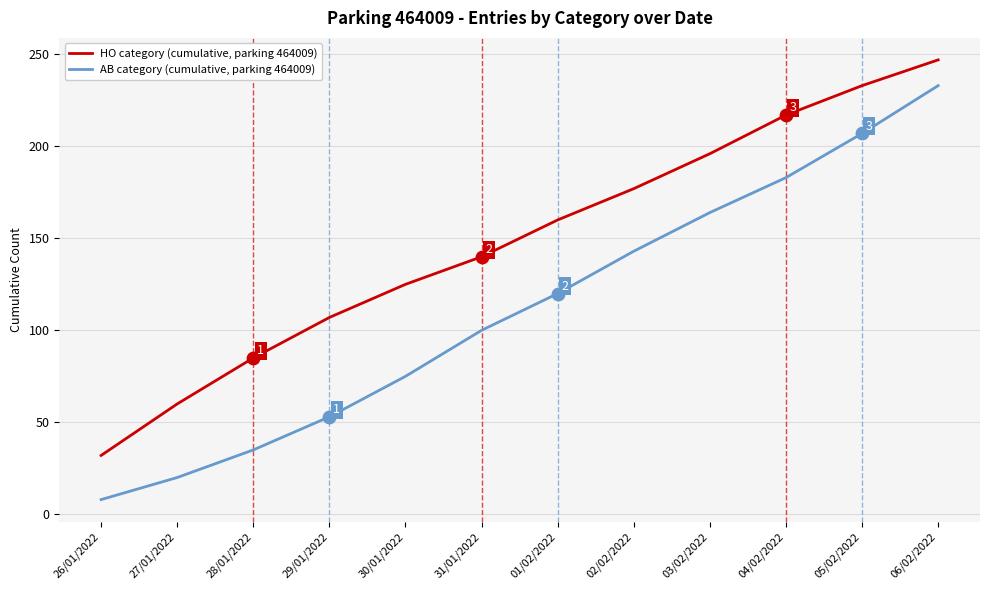

Which series has the largest total across all categories?

HO category (cumulative, parking 464009)